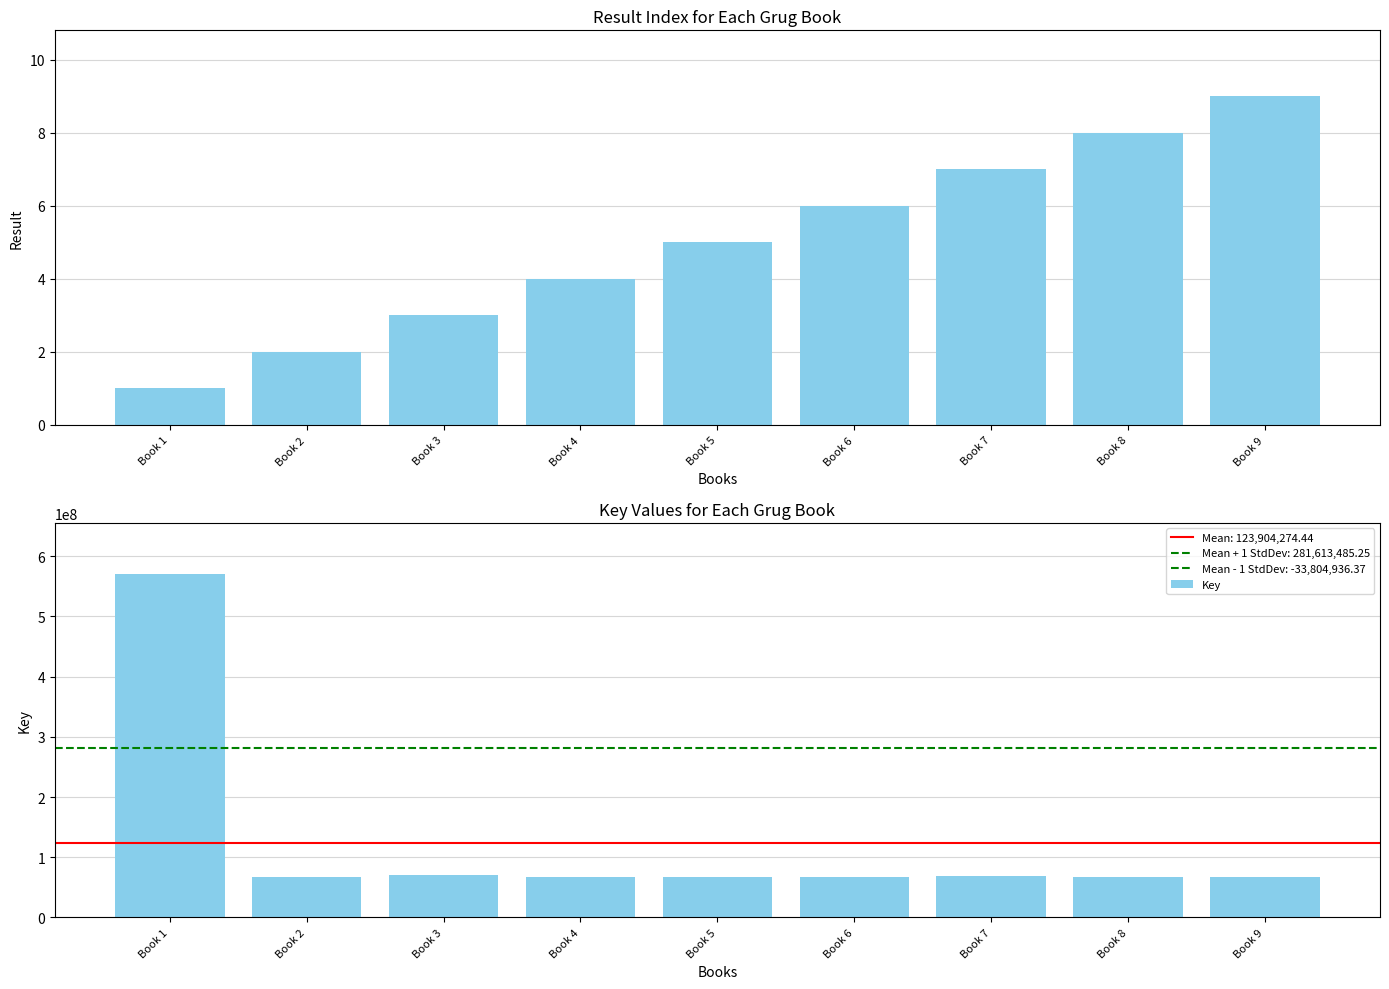

True or false: Key has a value of 67472312 at Book 5.

True